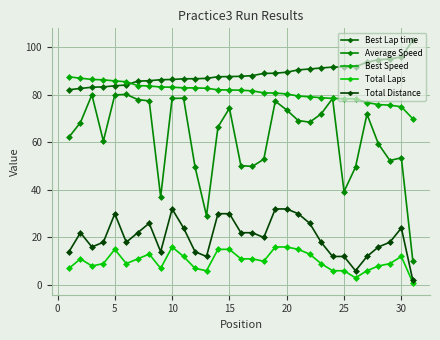

How many lines are shown in the chart?

5